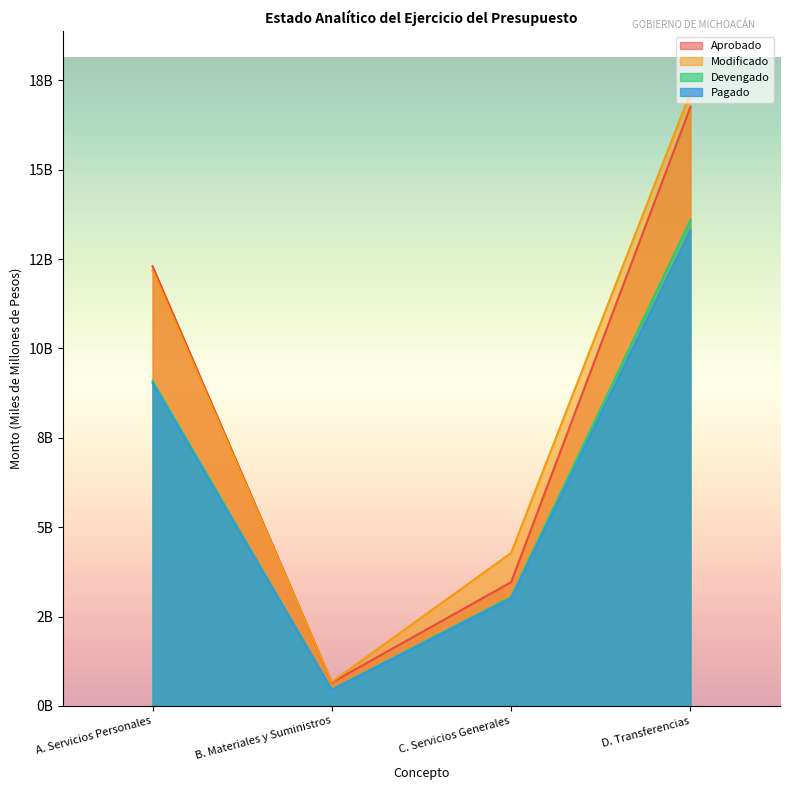

Which label corresponds to the largest value in the chart?

D. Transferencias